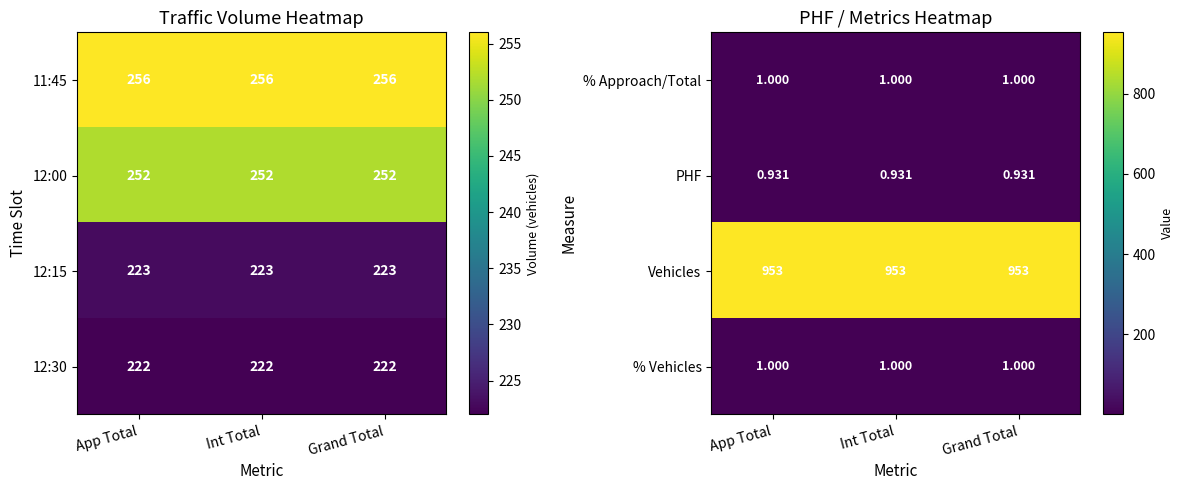

What is the sum of all % Vehicles values?

3.0